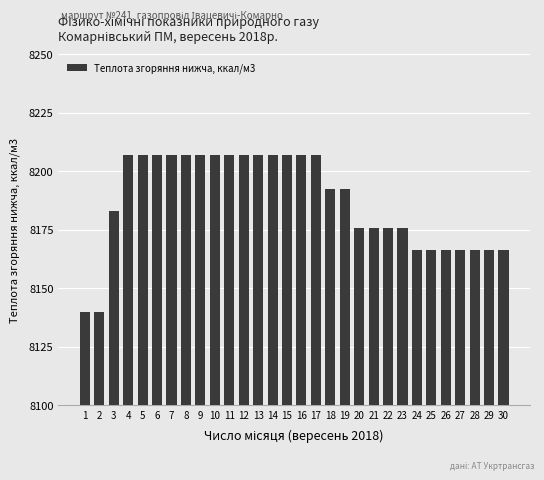

Count the number of categories in the chart.

30